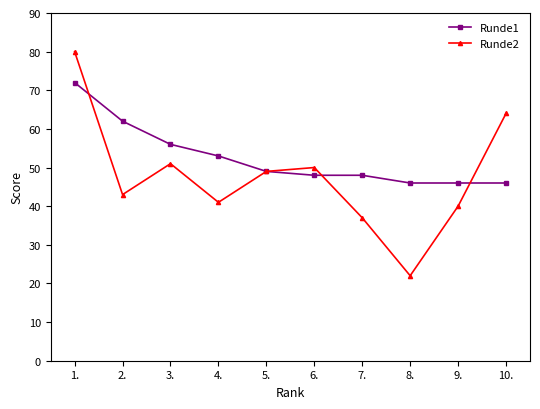

Which category has the highest value across all series?

1.